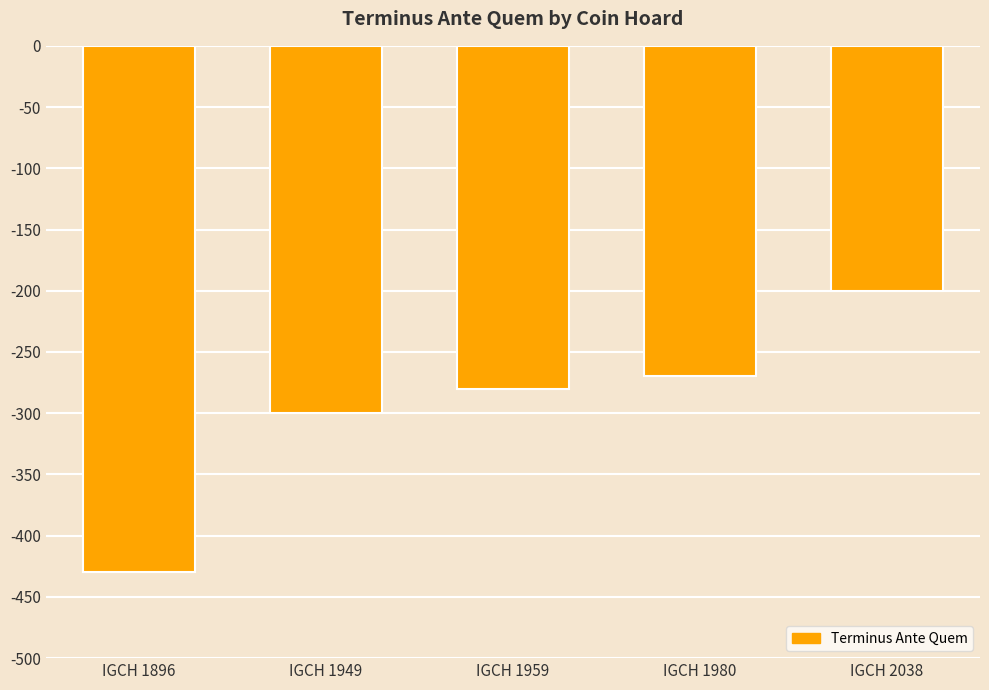

What is the change in value from IGCH 1949 to IGCH 1980?

+30